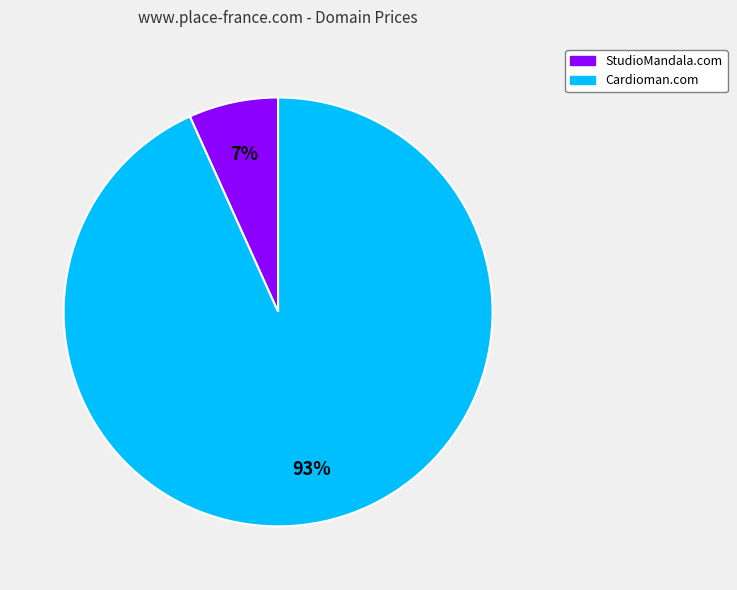

How many slices are in this pie chart?

2